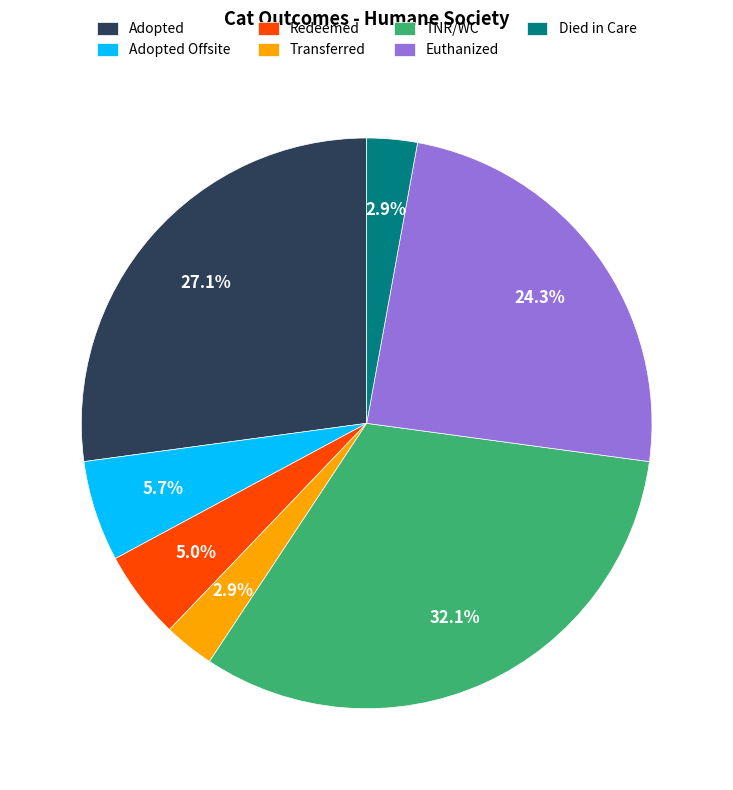

Combined, what portion of the pie is Redeemed and Adopted?

32.1%